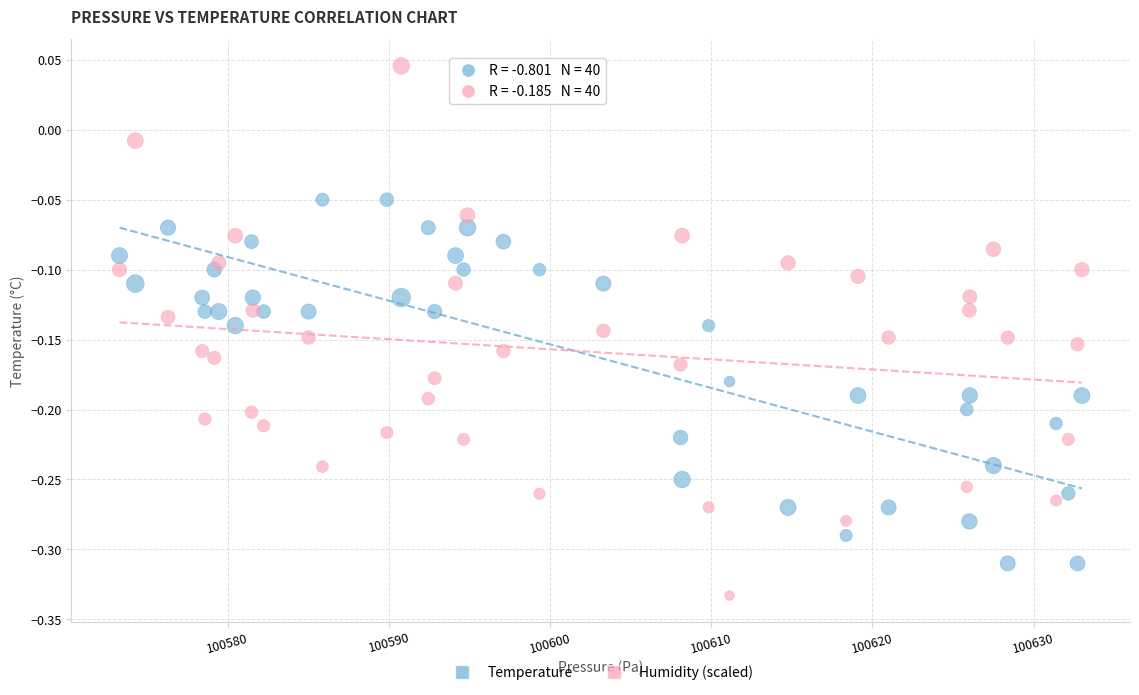

Across all data points, what is the range of Y values (max minus min)?

0.4